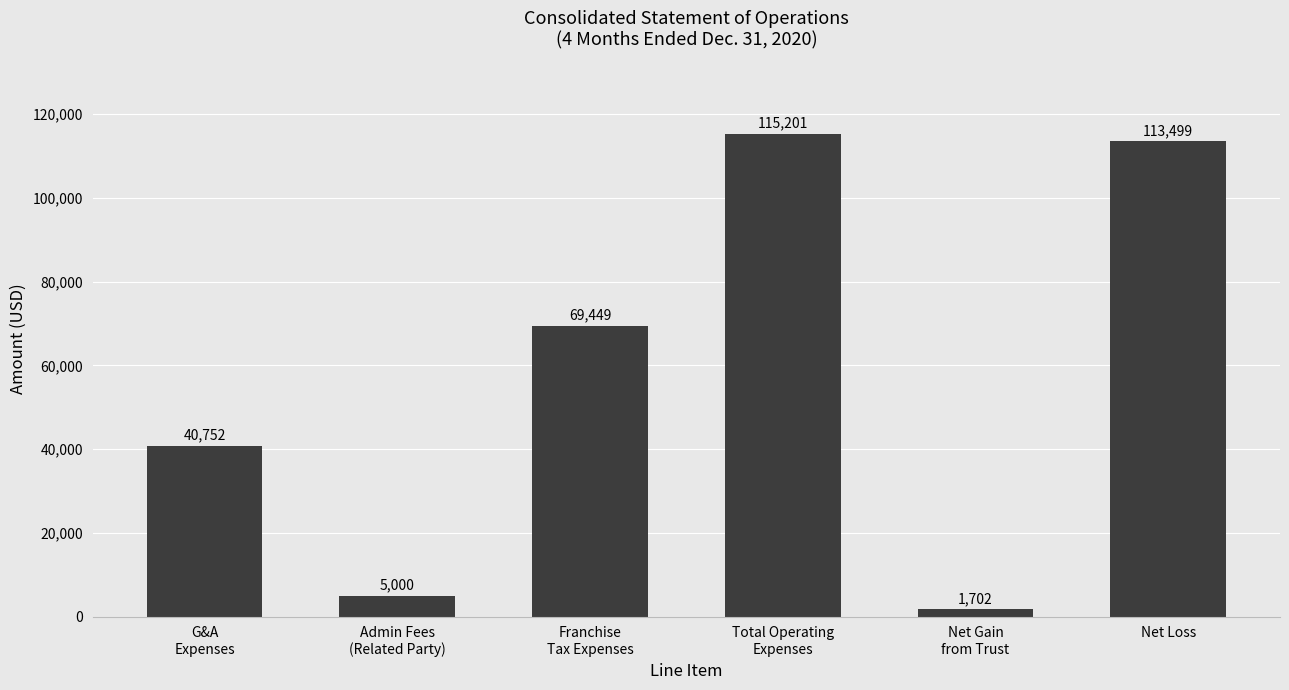

True or false: the data shows 1702 at Net Gain
from Trust.

True